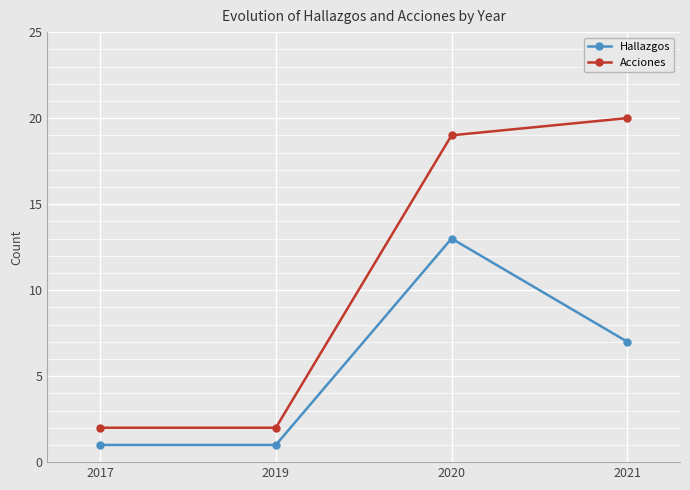

Count the number of categories in the chart.

4